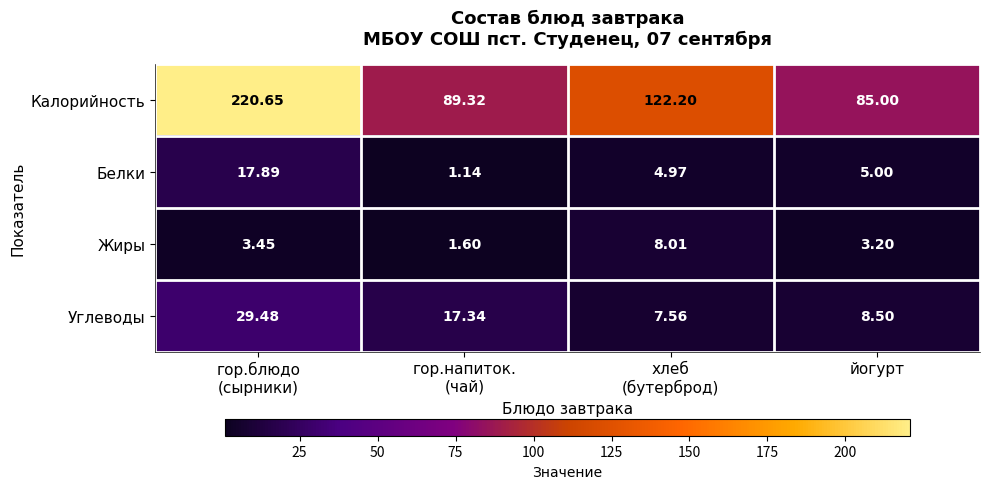

Which series has the largest range (max minus min)?

Калорийность